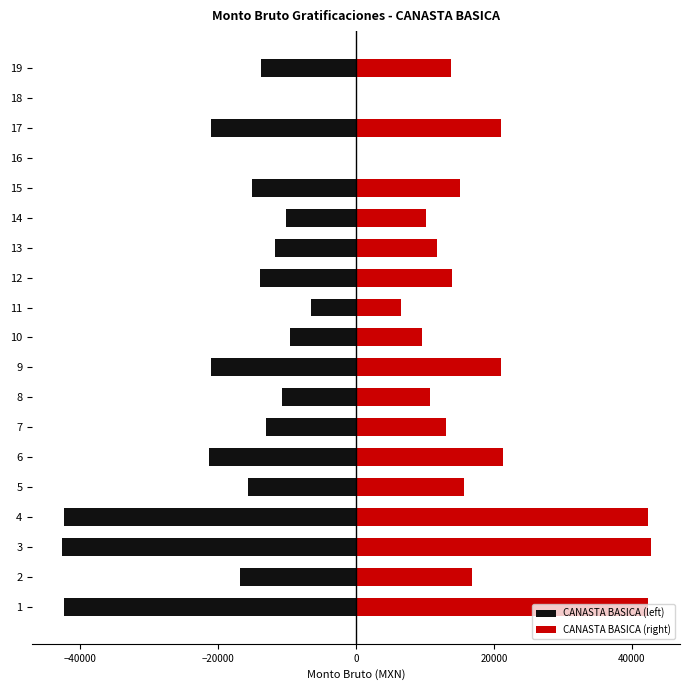

What is the value of the CANASTA BASICA (right) bar at the 4th from the left?

42312.1